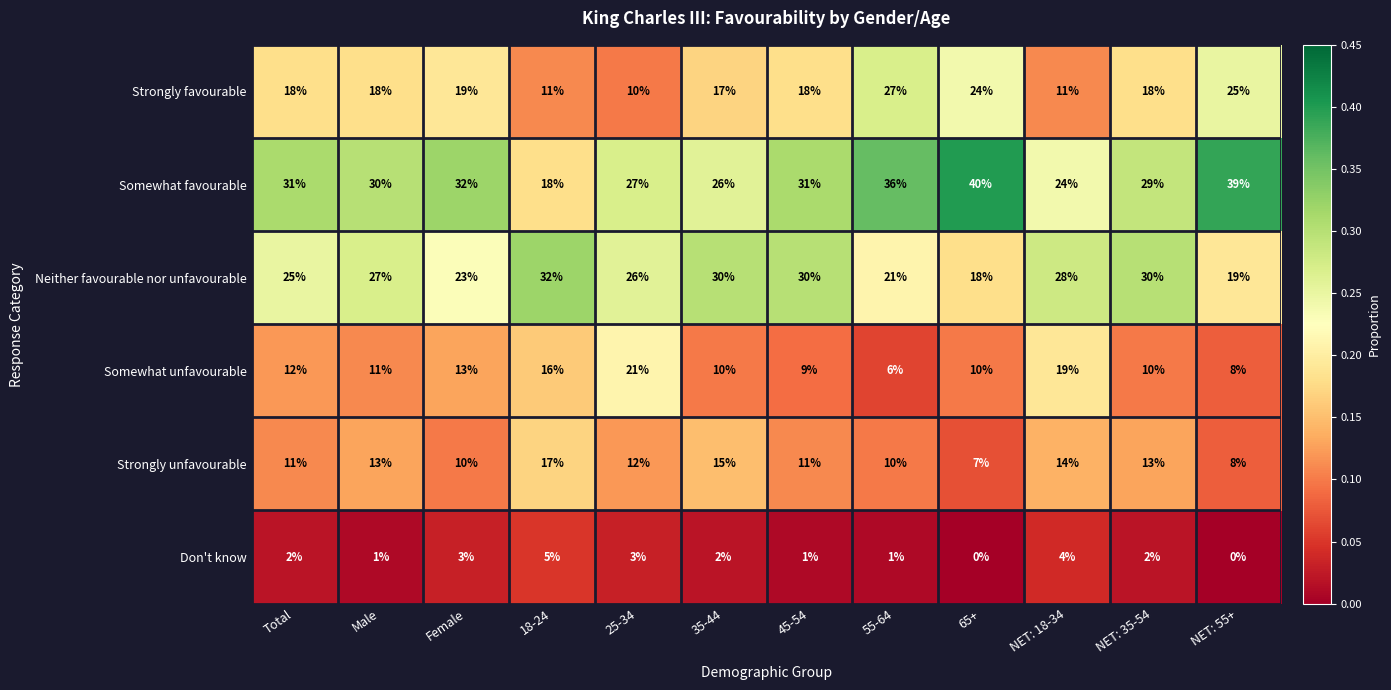

Rank the series by their maximum value, from lowest to highest.

Don't know, Strongly unfavourable, Somewhat unfavourable, Strongly favourable, Neither favourable nor unfavourable, Somewhat favourable